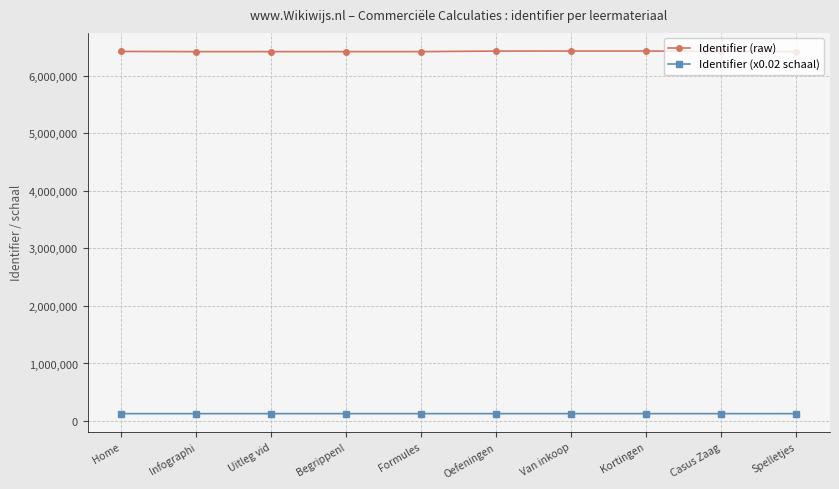

True or false: Identifier (x0.02 schaal) has more than 0 interior local peaks.

True